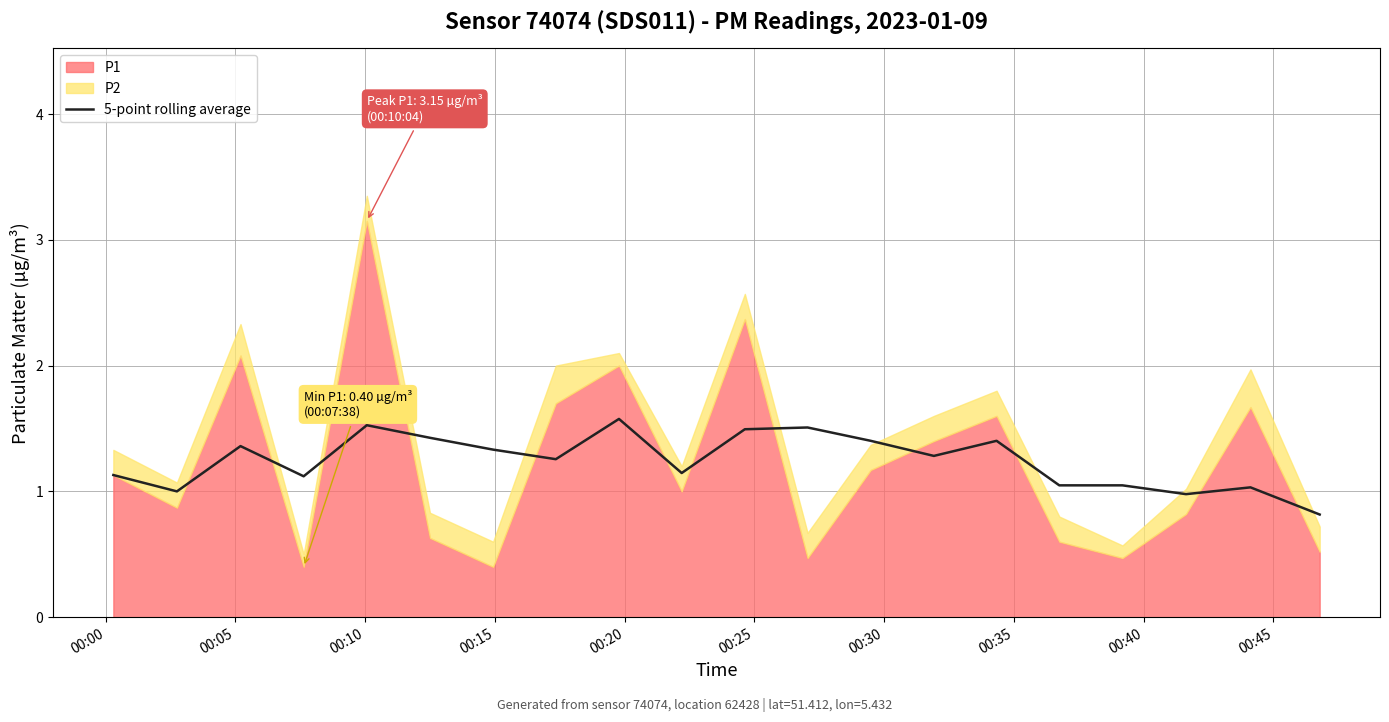

True or false: the data has more than 0 interior local peaks.

True